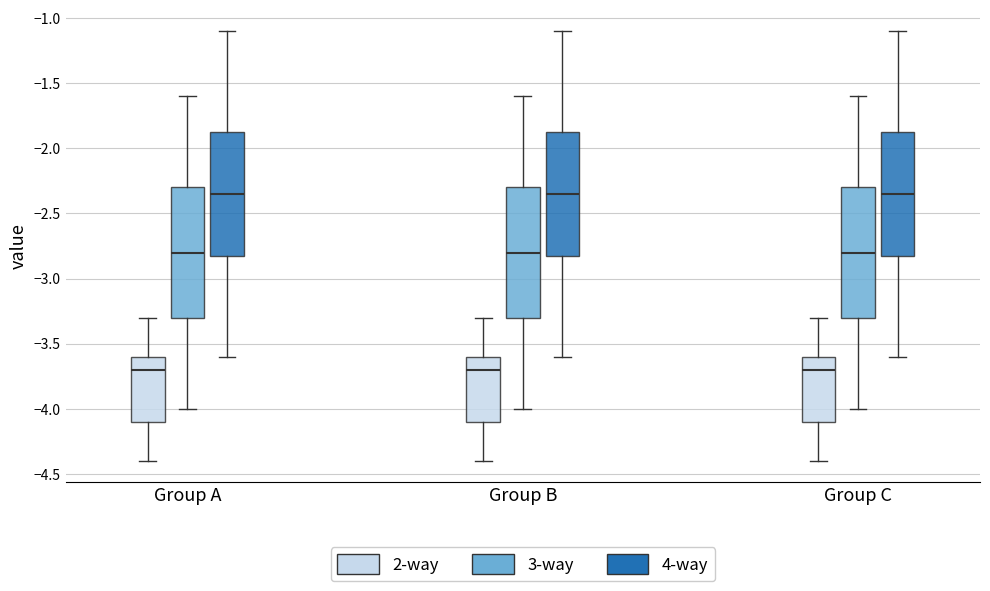

Reading left to right, transcribe this box plot: for each box, give where its median line is, the range the box spans, and where its two whiskers end, as read against the y-axis. The values are not printed on the chart, so give them approximately, as read against the axis.

Group A (2-way): median -3.70, box -4.10 to -3.60, whiskers -4.40 to -3.30
Group A (3-way): median -2.80, box -3.30 to -2.30, whiskers -4.00 to -1.60
Group A (4-way): median -2.35, box -2.80 to -1.85, whiskers -3.60 to -1.10
Group B (2-way): median -3.70, box -4.10 to -3.60, whiskers -4.40 to -3.30
Group B (3-way): median -2.80, box -3.30 to -2.30, whiskers -4.00 to -1.60
Group B (4-way): median -2.35, box -2.80 to -1.85, whiskers -3.60 to -1.10
Group C (2-way): median -3.70, box -4.10 to -3.60, whiskers -4.40 to -3.30
Group C (3-way): median -2.80, box -3.30 to -2.30, whiskers -4.00 to -1.60
Group C (4-way): median -2.35, box -2.80 to -1.85, whiskers -3.60 to -1.10